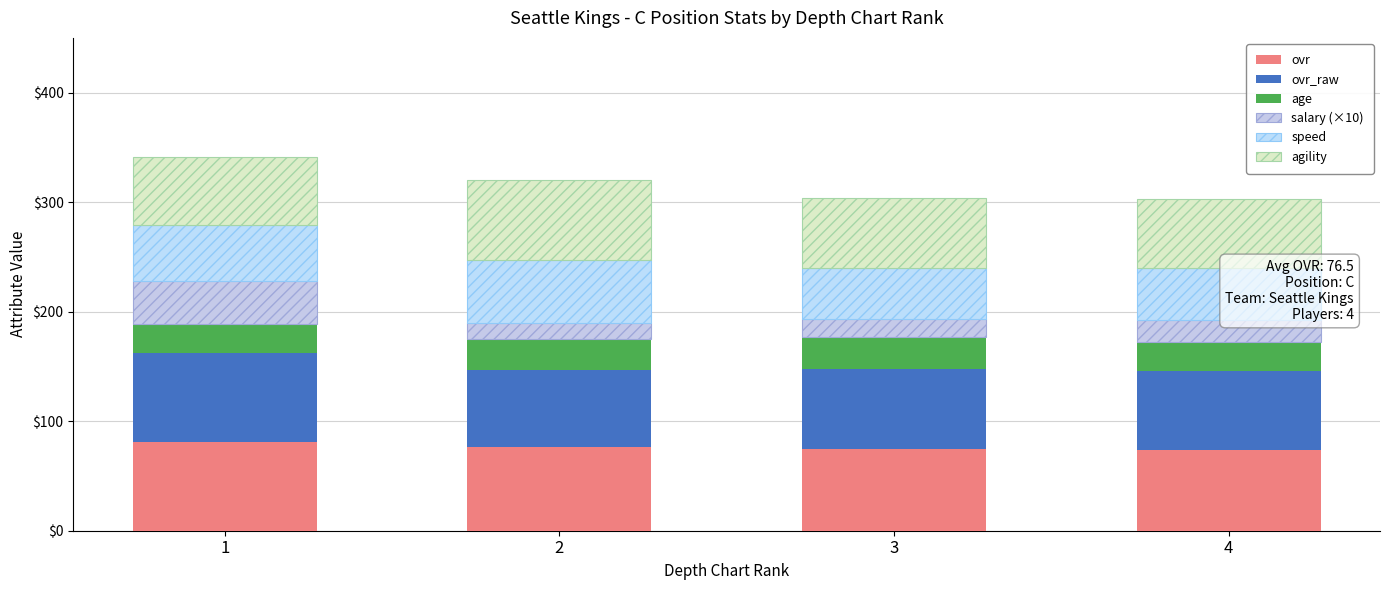

How many series are shown in this chart?

6